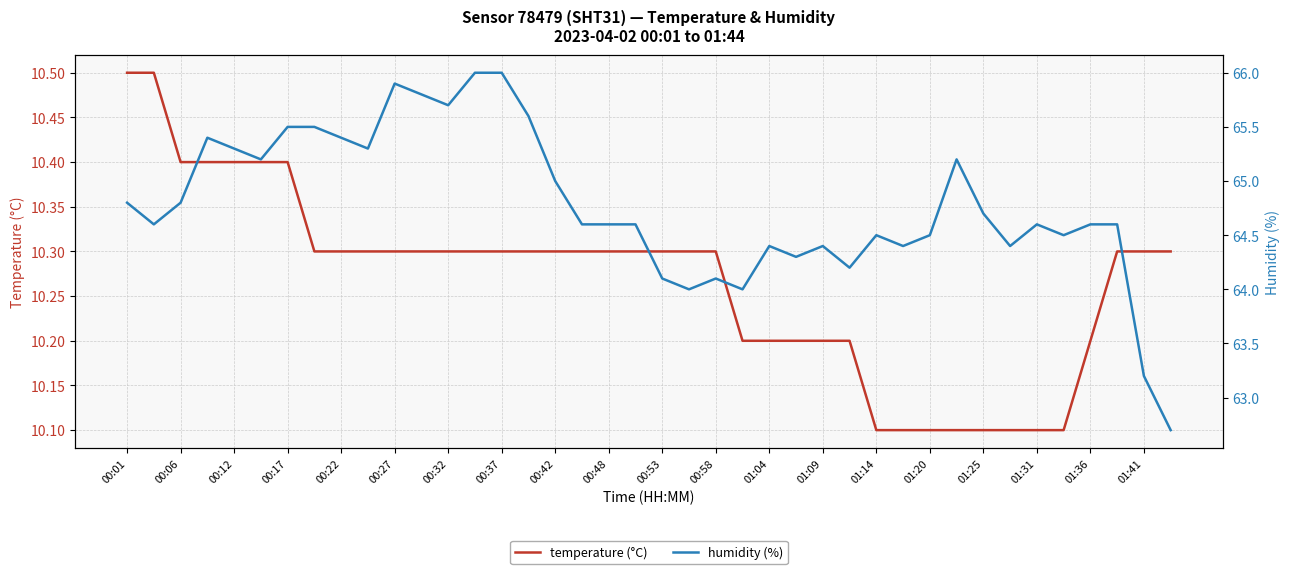

What are all the series names shown in the legend?

temperature (°C), humidity (%)